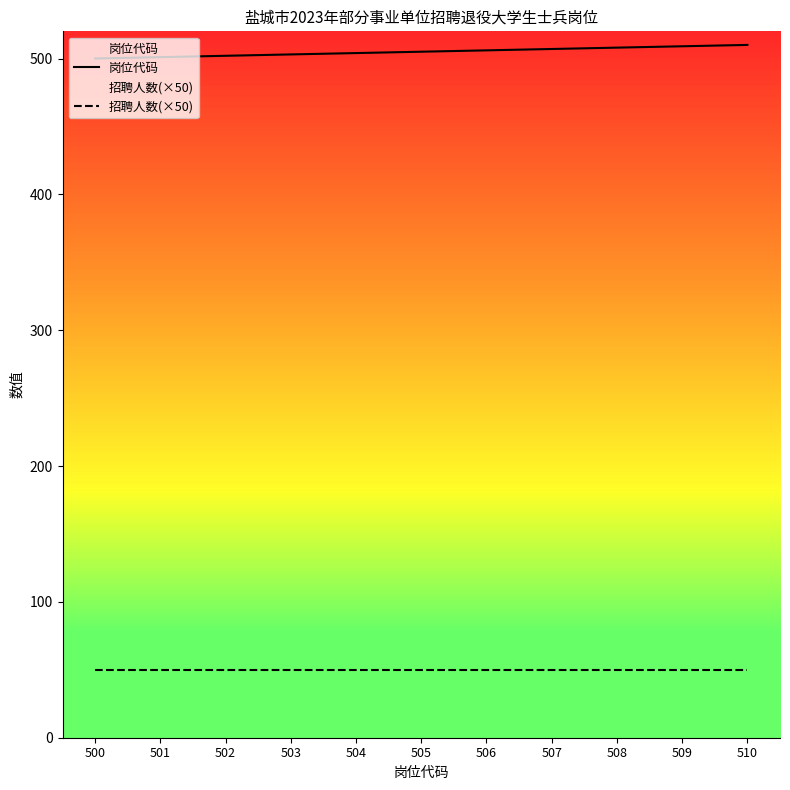

How many lines are shown in the chart?

2